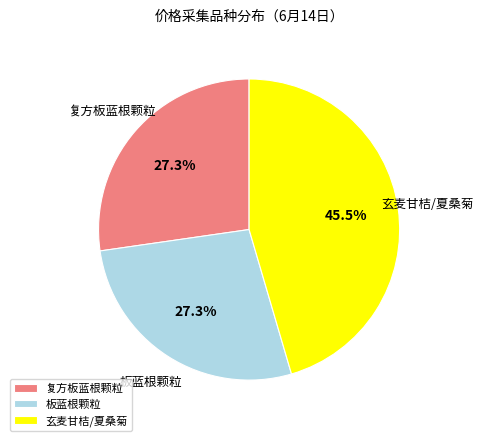

What portion of the pie excludes 板蓝根颗粒?

72.7%